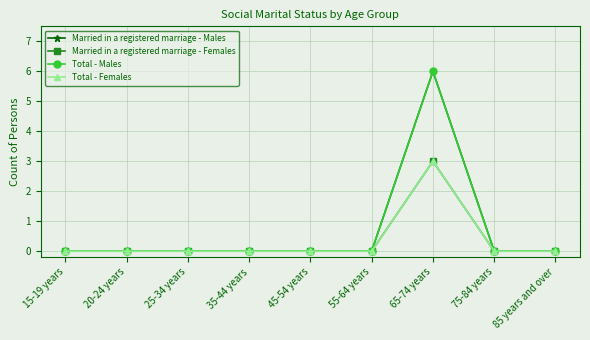

Reading left to right, what are all the values shown in this chart?

Married in a registered marriage - Males: 0	0	0	0	0	0	6	0	0
Married in a registered marriage - Females: 0	0	0	0	0	0	3	0	0
Total - Males: 0	0	0	0	0	0	6	0	0
Total - Females: 0	0	0	0	0	0	3	0	0